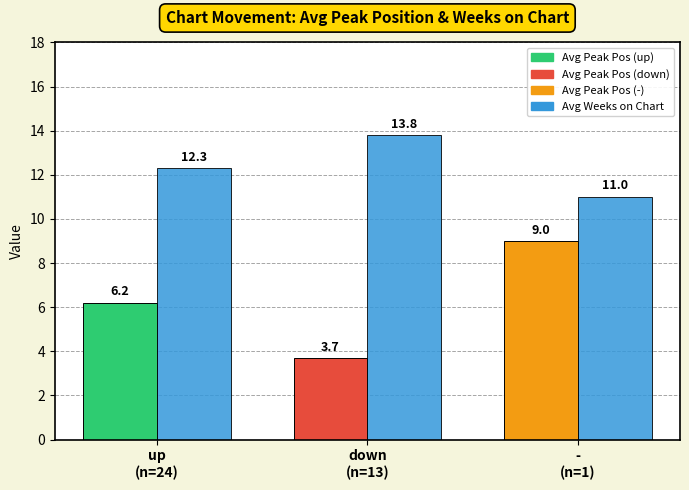

What is the maximum value shown in the chart?

13.8